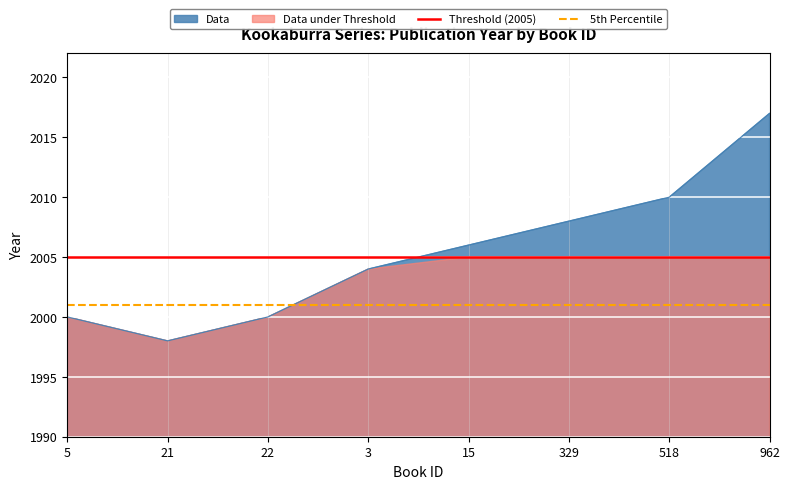

Does the chart display data point markers on the line(s)?

No